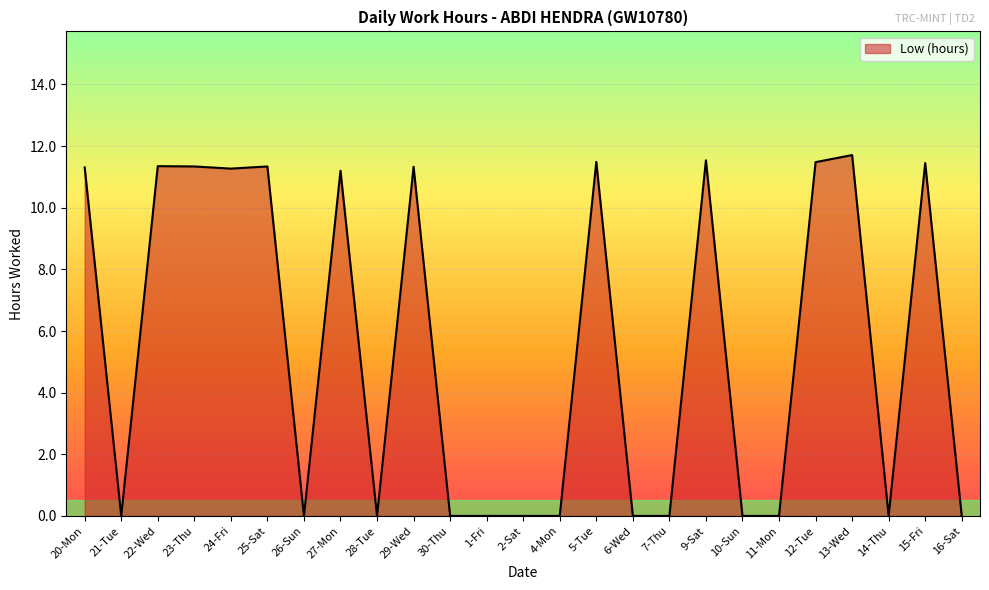

Is it true that the value at 14-Thu is 6.3?

False